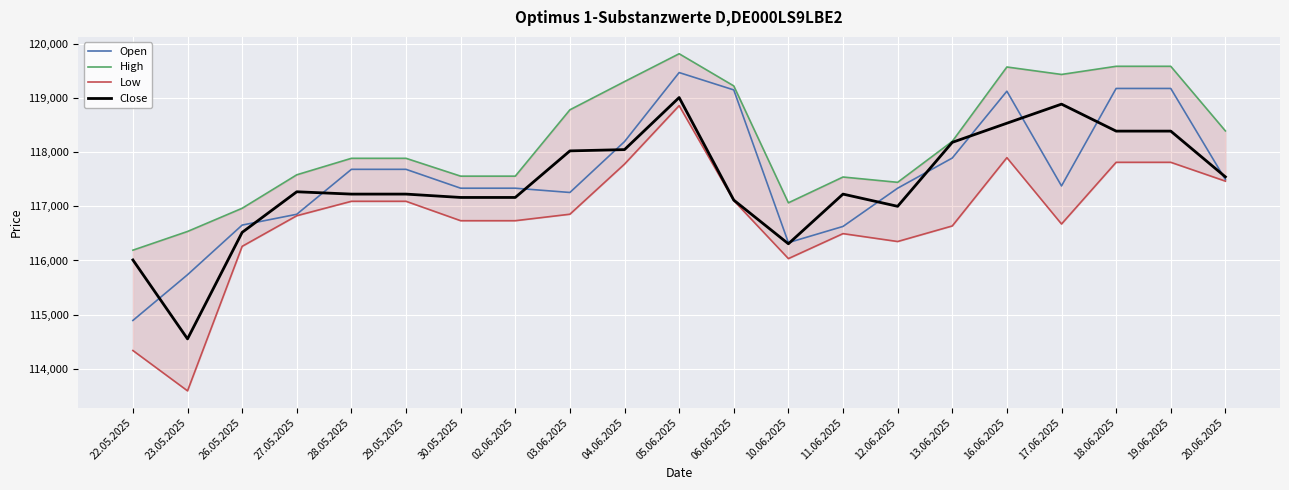

At how many categories does at least one series exceed 119413?

5